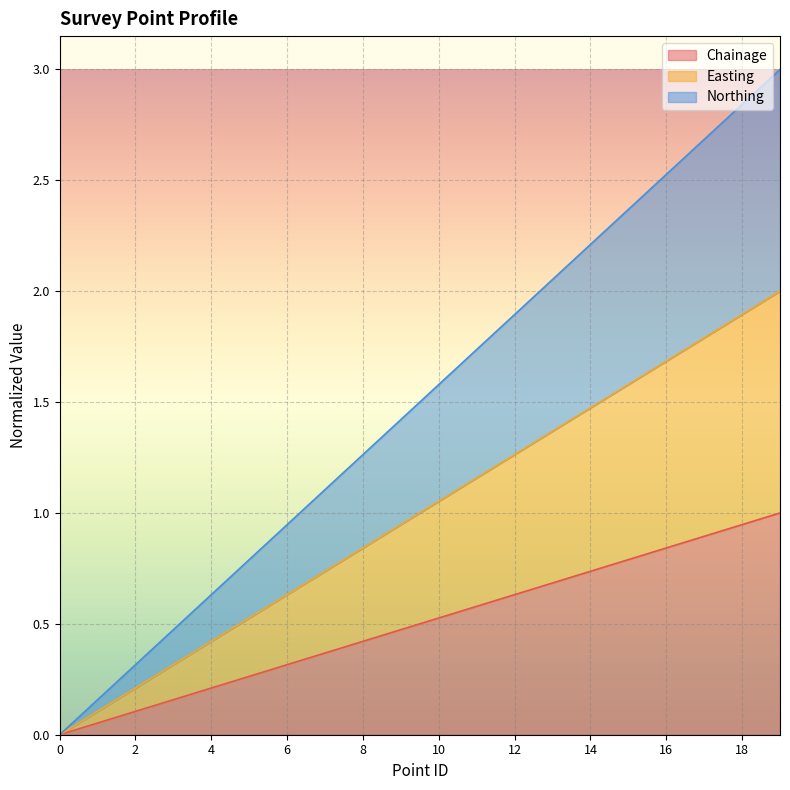

At which category is the sum across all series the highest?

19